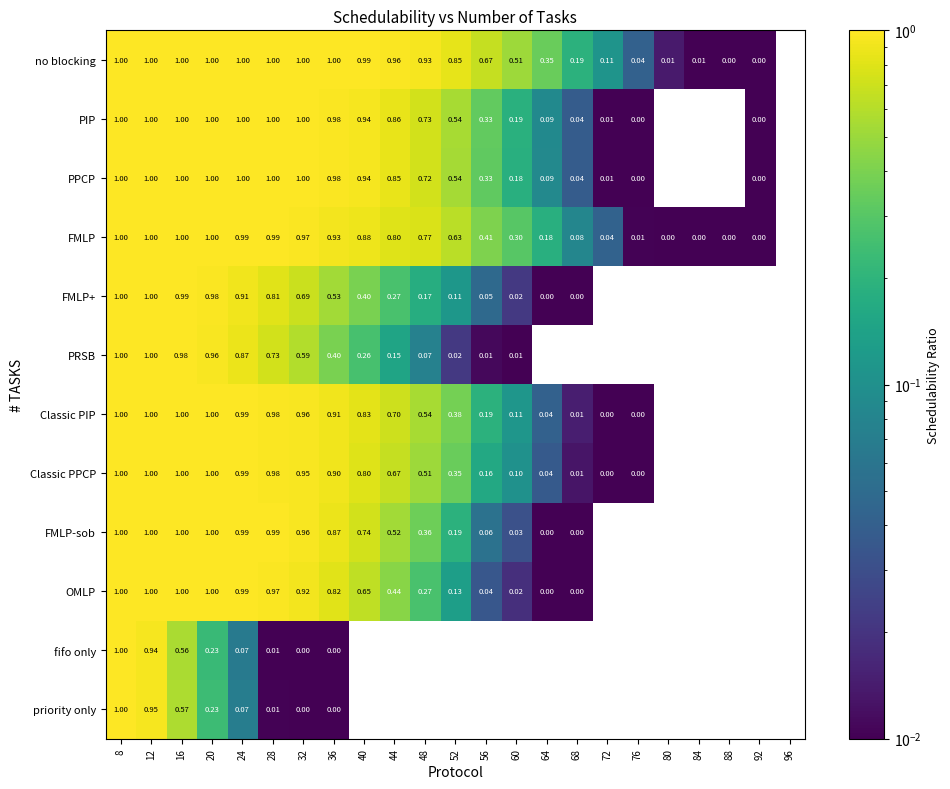

Which series has the largest total across all categories?

no blocking